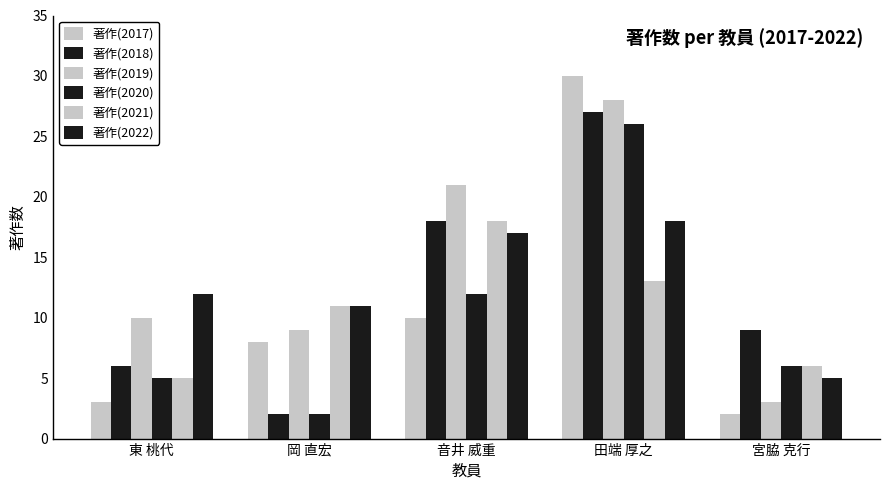

What is the label of the 4th bar from the left?

田端 厚之